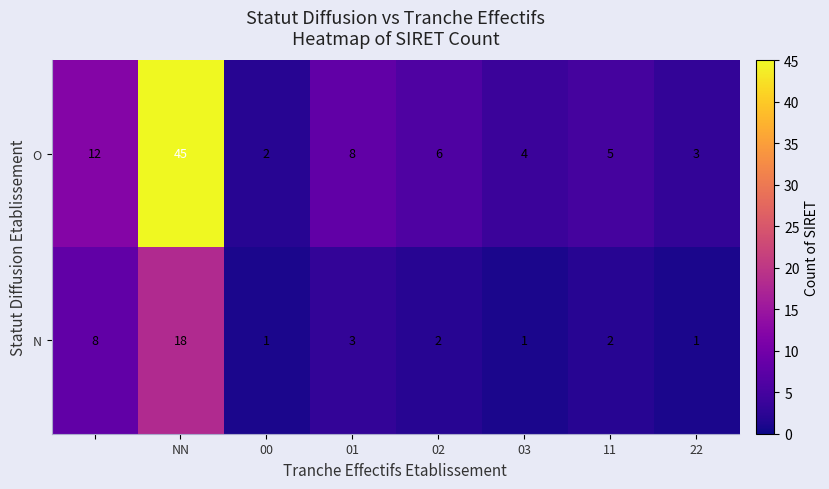

What is the sum of all O values?

85